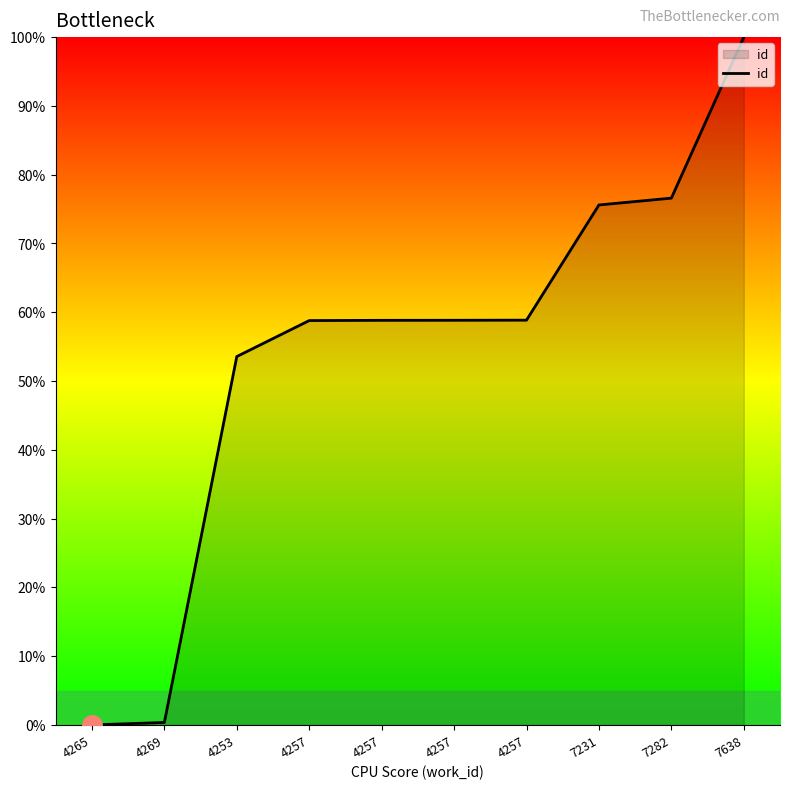

List the labels in order of value, largest first.

7638, 7282, 7231, 4257, 4257, 4257, 4257, 4253, 4269, 4265